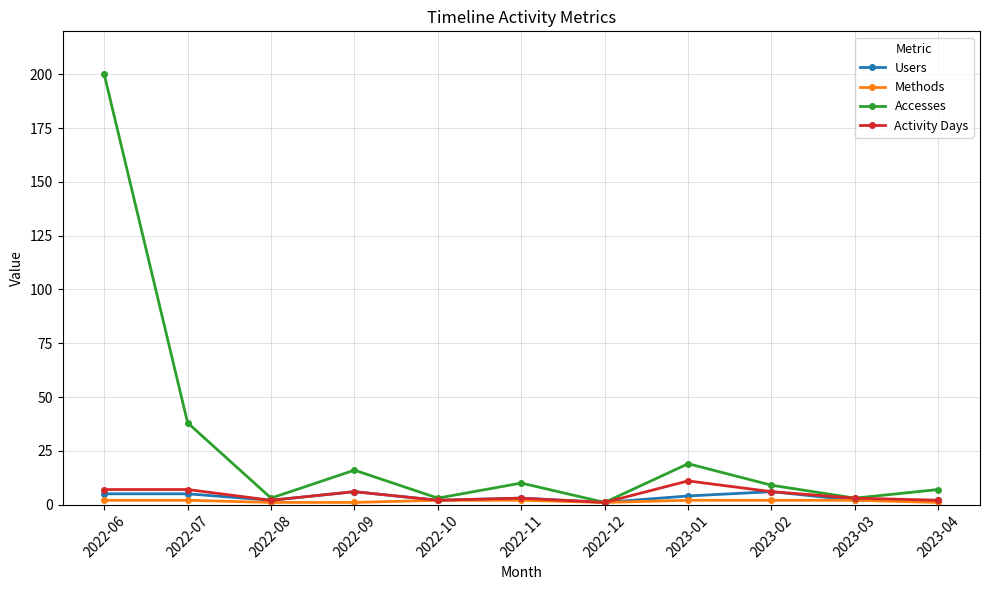

At which category does the chart reach its peak across all series?

2022-06